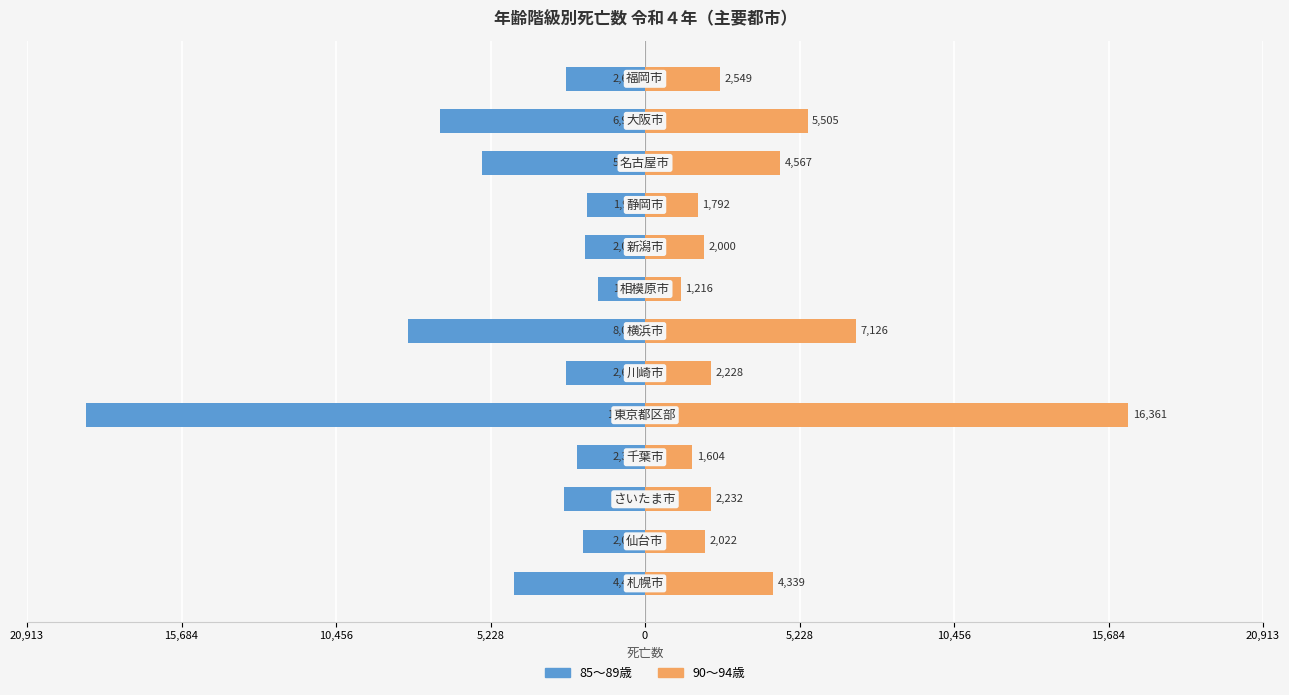

What is the minimum value shown in the chart?

-18913